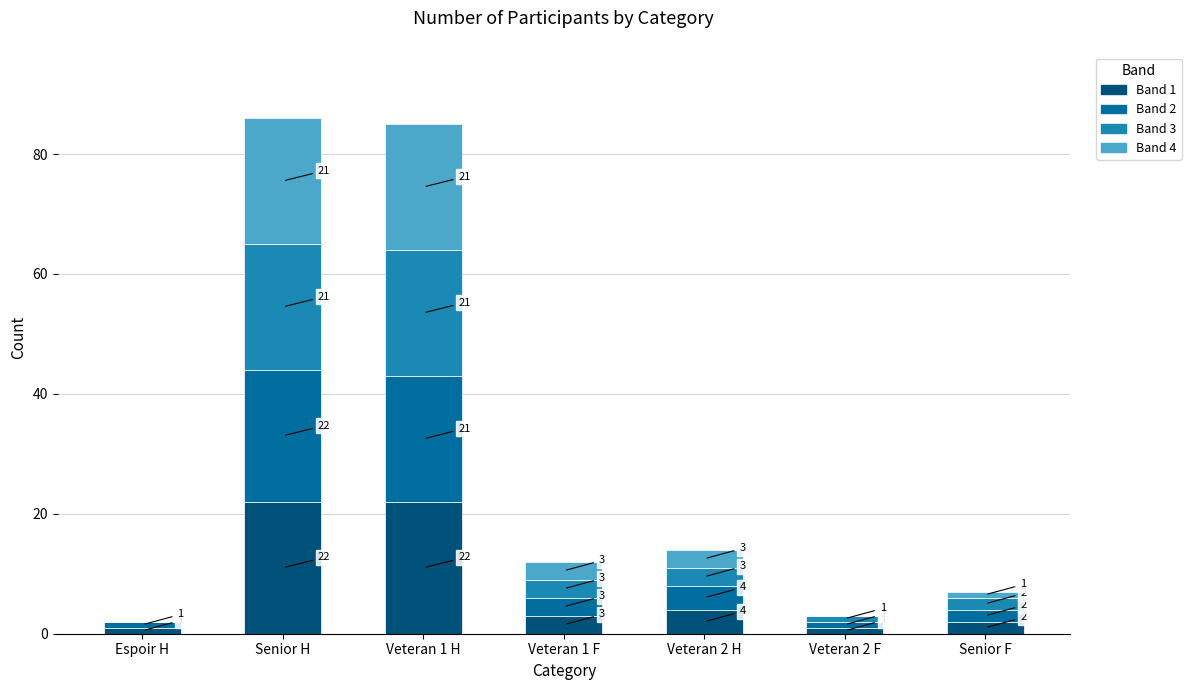

What is the maximum value for Band 1?

22